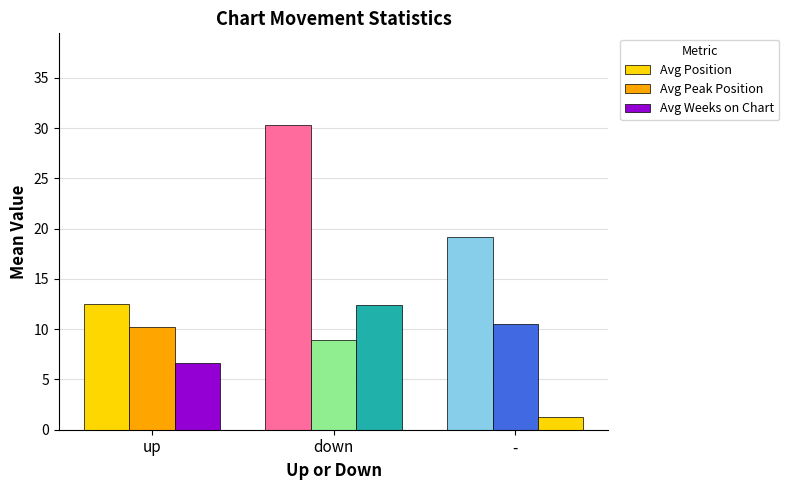

Which series has the largest range (max minus min)?

Avg Position